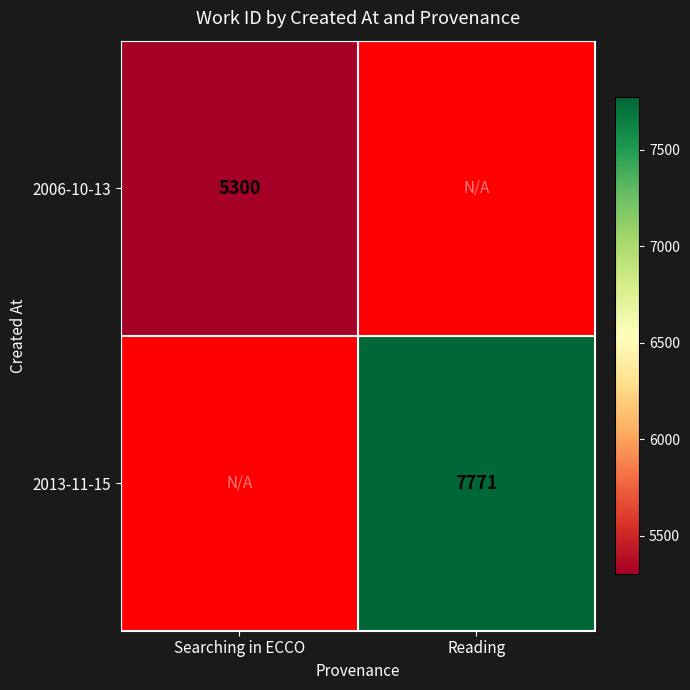

The 2013-11-15 series shows 4269 at Reading. True or false?

False